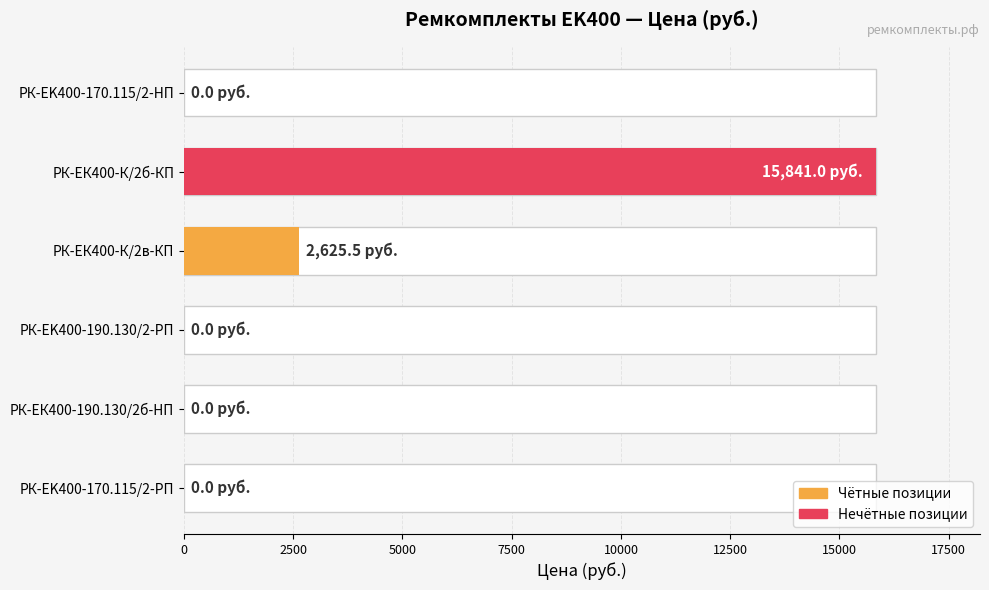

Does the chart contain any negative values?

No